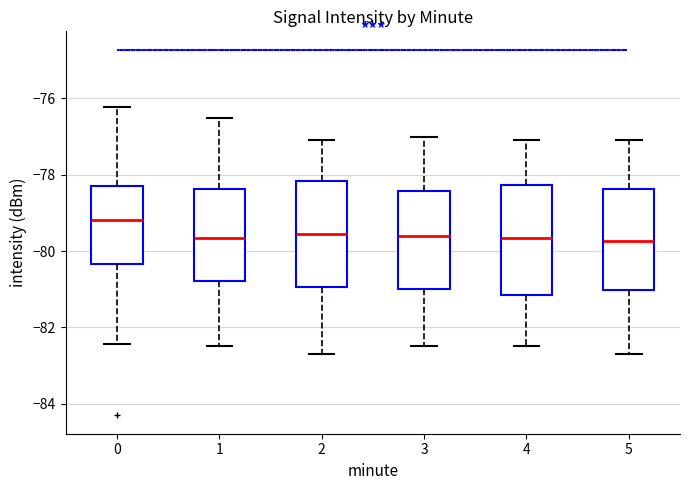

Reading left to right, transcribe this box plot: for each box, give where its median line is, the range the box spans, and where its two whiskers end, as read against the y-axis. The values are not printed on the chart, so give them approximately, as read against the axis.

0: median -79.2, box -80.4 to -78.2, whiskers -82.4 to -76.2
1: median -79.6, box -80.8 to -78.4, whiskers -82.4 to -76.4
2: median -79.6, box -81.0 to -78.2, whiskers -82.6 to -77.0
3: median -79.6, box -81.0 to -78.4, whiskers -82.4 to -77.0
4: median -79.6, box -81.2 to -78.2, whiskers -82.4 to -77.0
5: median -79.8, box -81.0 to -78.4, whiskers -82.6 to -77.0